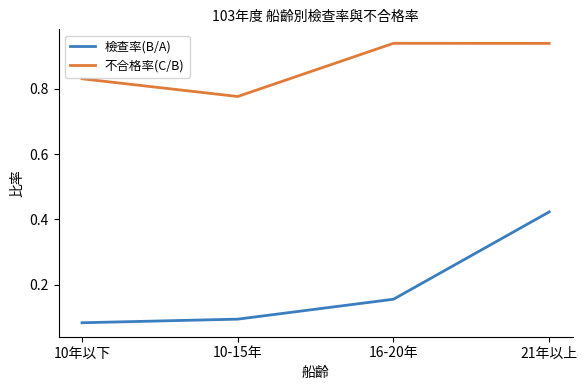

The value of 不合格率(C/B) at 10年以下 is 1.2. True or false?

False